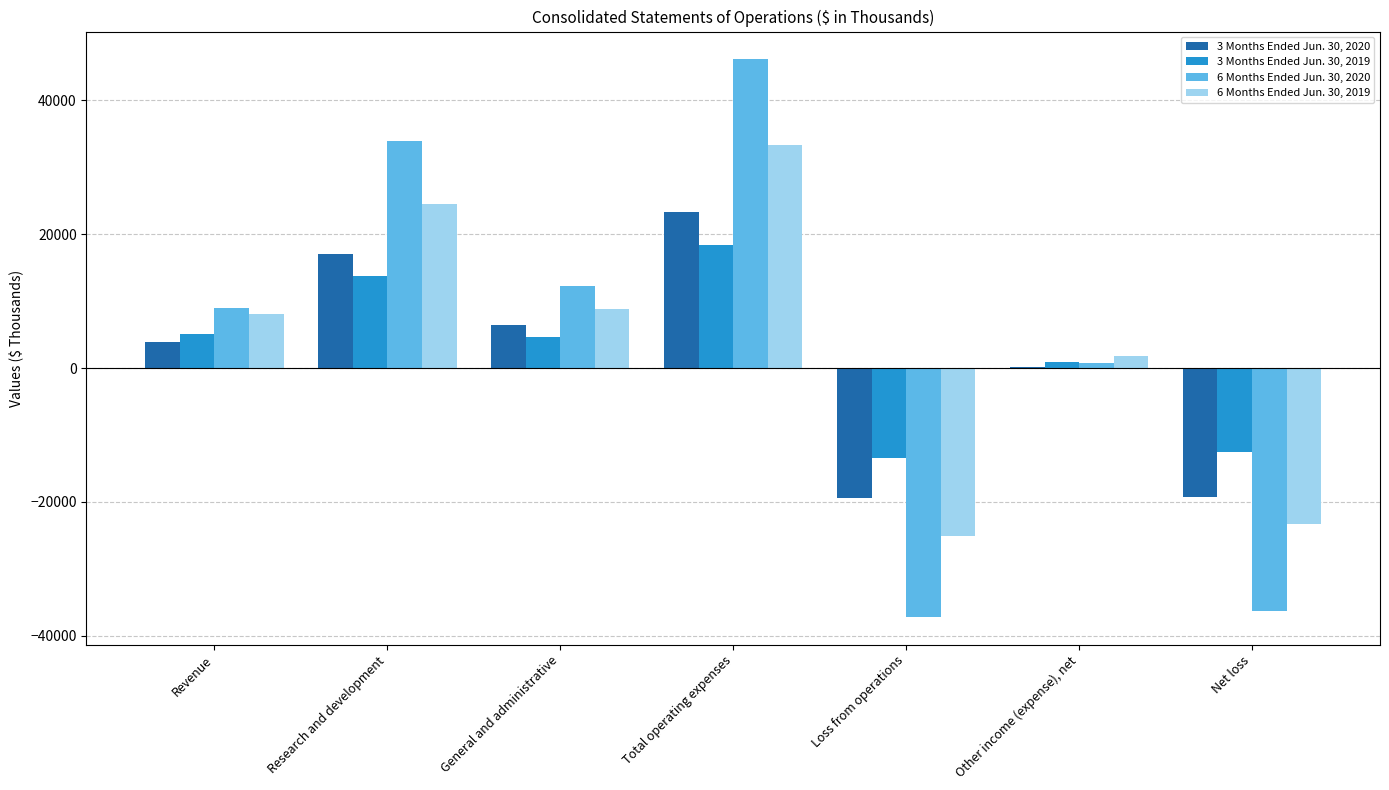

Between Revenue and Net loss, which series saw the biggest shift?

6 Months Ended Jun. 30, 2020